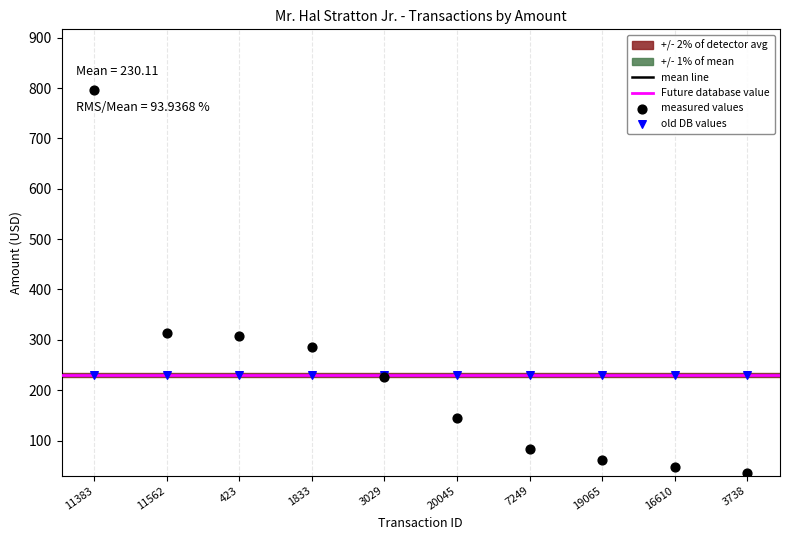

Which series reaches the minimum Y coordinate?

measured values